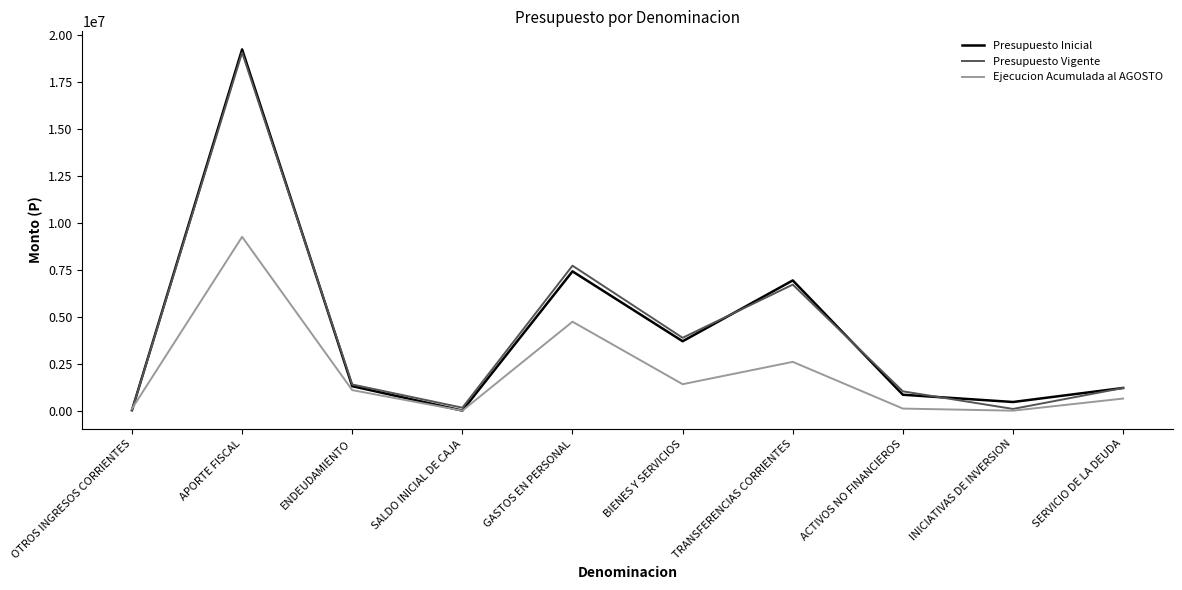

Is it true that Presupuesto Vigente equals 1397019 at ENDEUDAMIENTO?

True